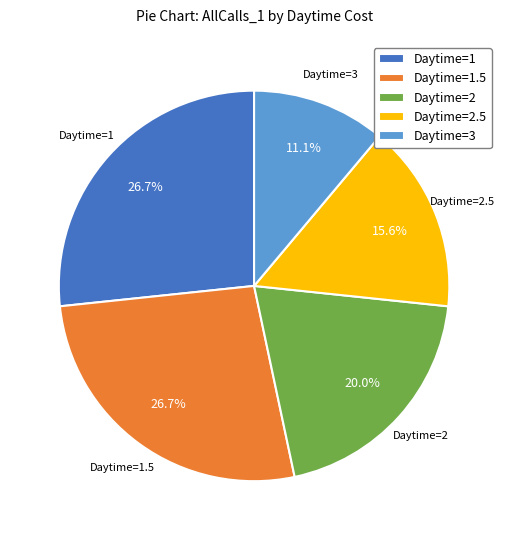

What is the ratio of the value at Daytime=2.5 to the value at Daytime=1.5?

0.6